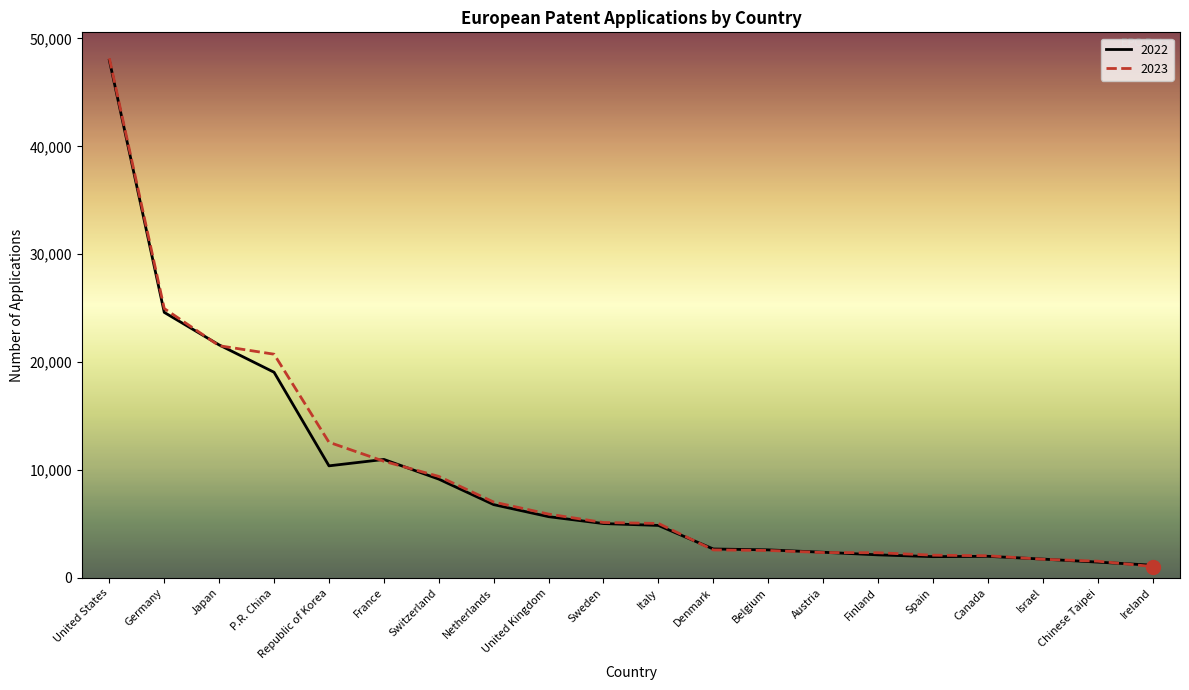

What is the difference between the maximum and minimum values in the 2022 series?

46793